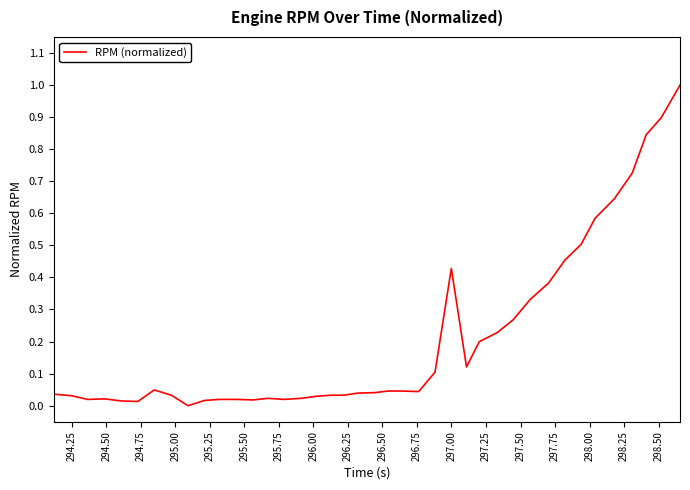

What is the difference between the maximum and minimum values?

1.0